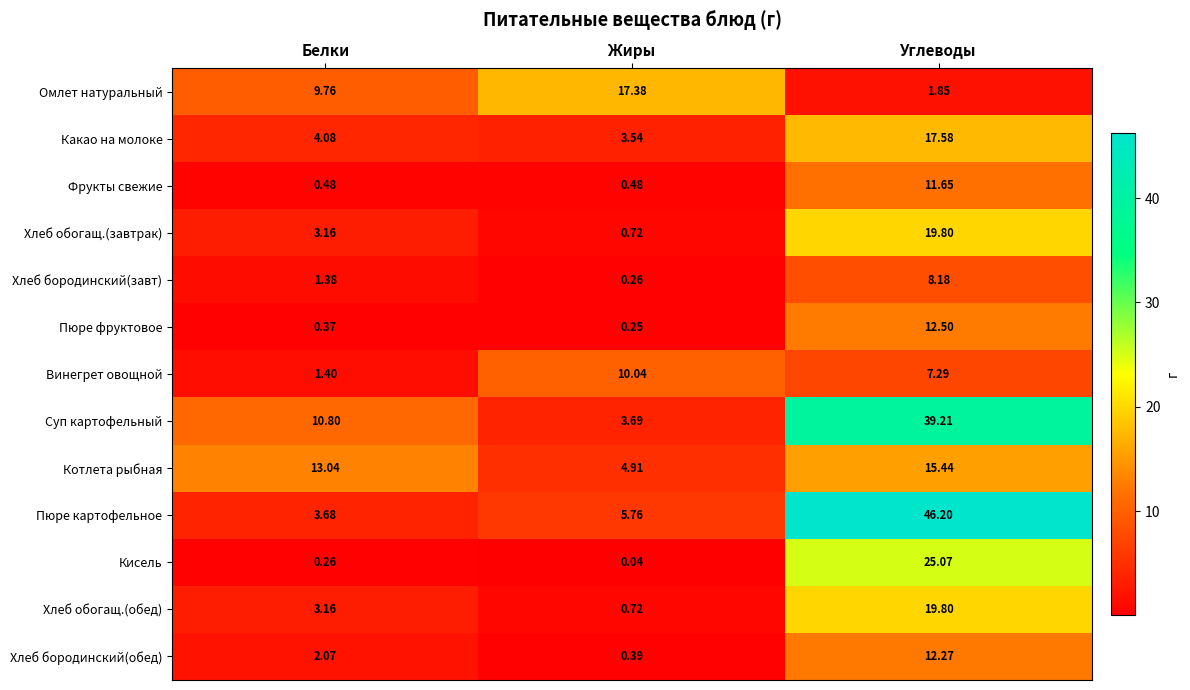

Which series has the widest spread of values?

Пюре картофельное